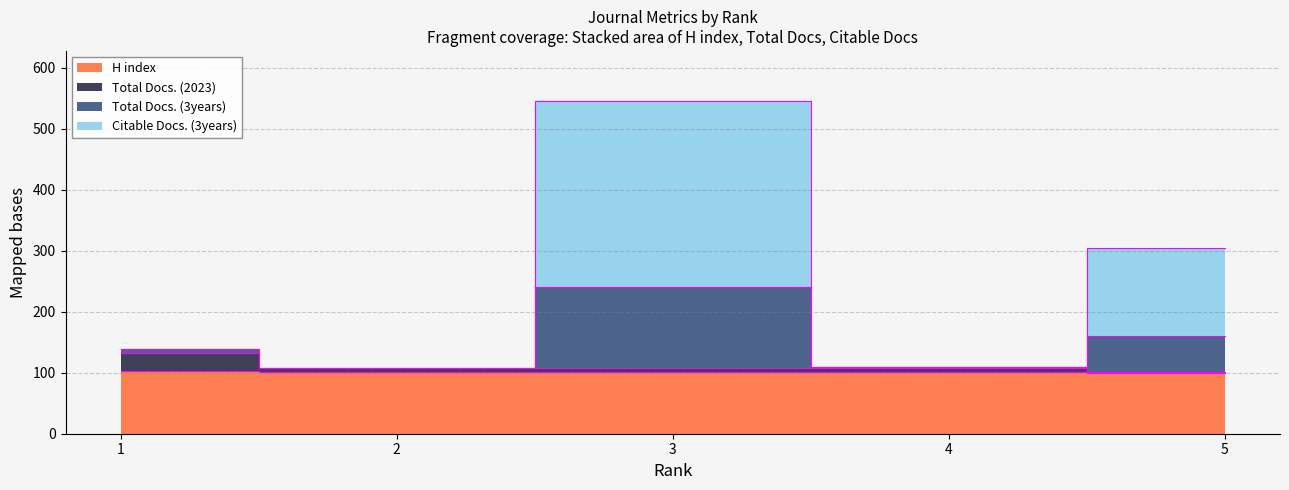

Where does the Total Docs. (3years) series first go above 139?

3